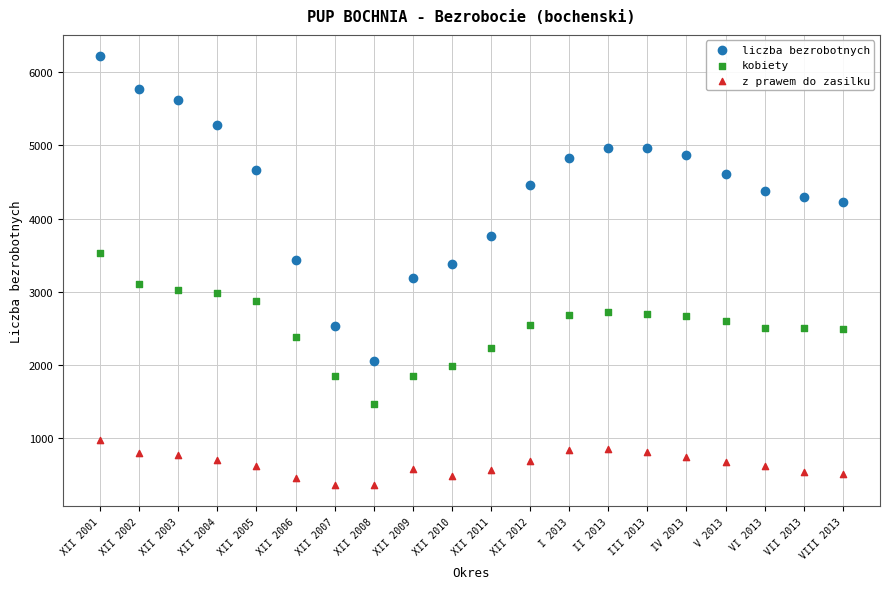

Which series has the widest spread of Y values?

liczba bezrobotnych